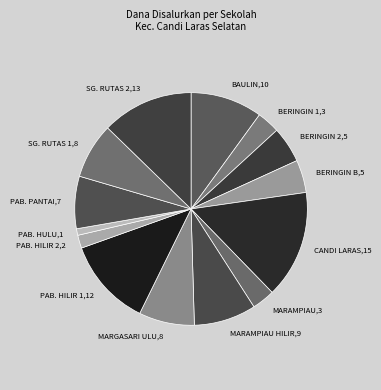

What is the largest slice in the pie chart?

CANDI LARAS,15